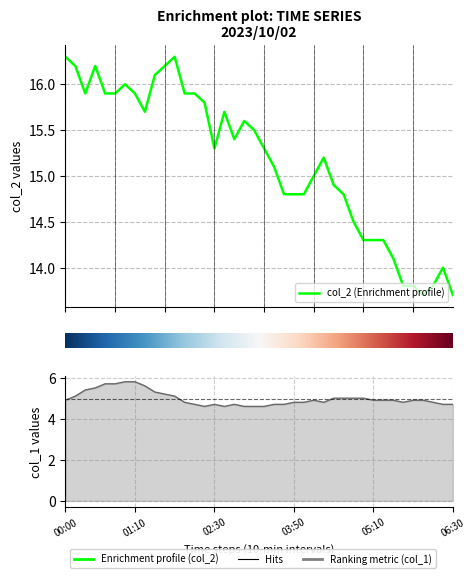

What is the label of the 10th point from the left?

01:30